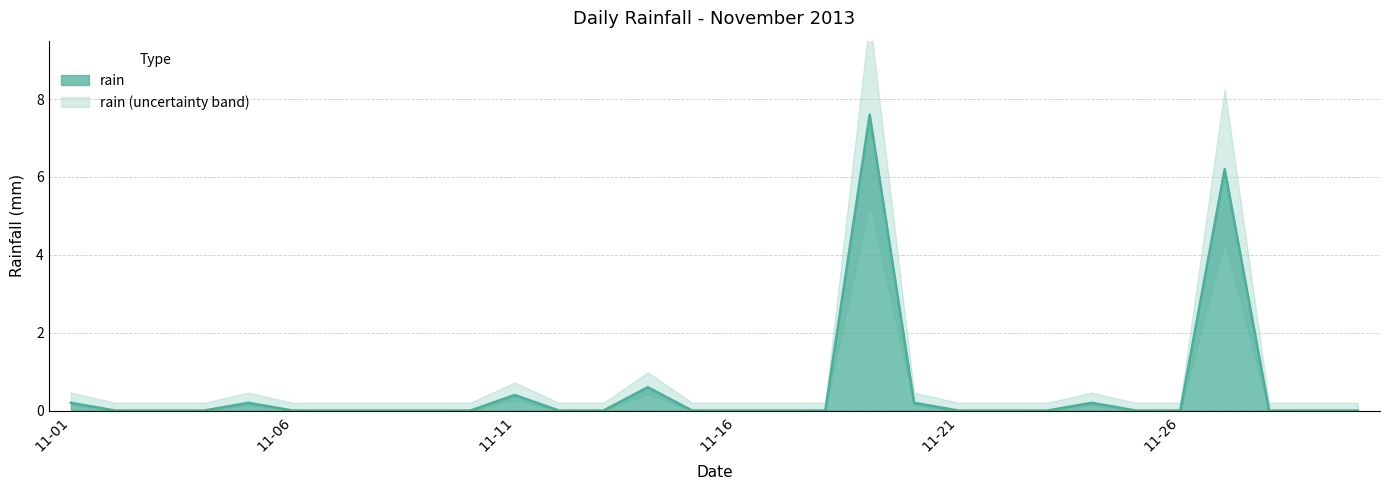

Does the chart display data point markers on the line(s)?

No